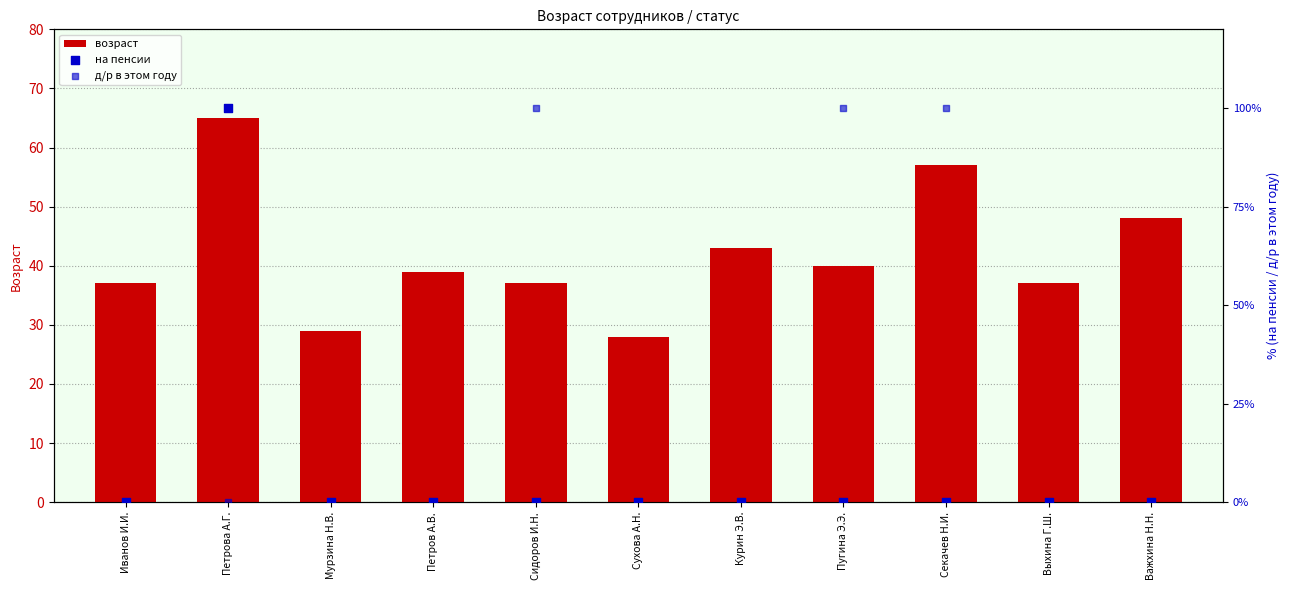

At how many categories does at least one series exceed 32?

9